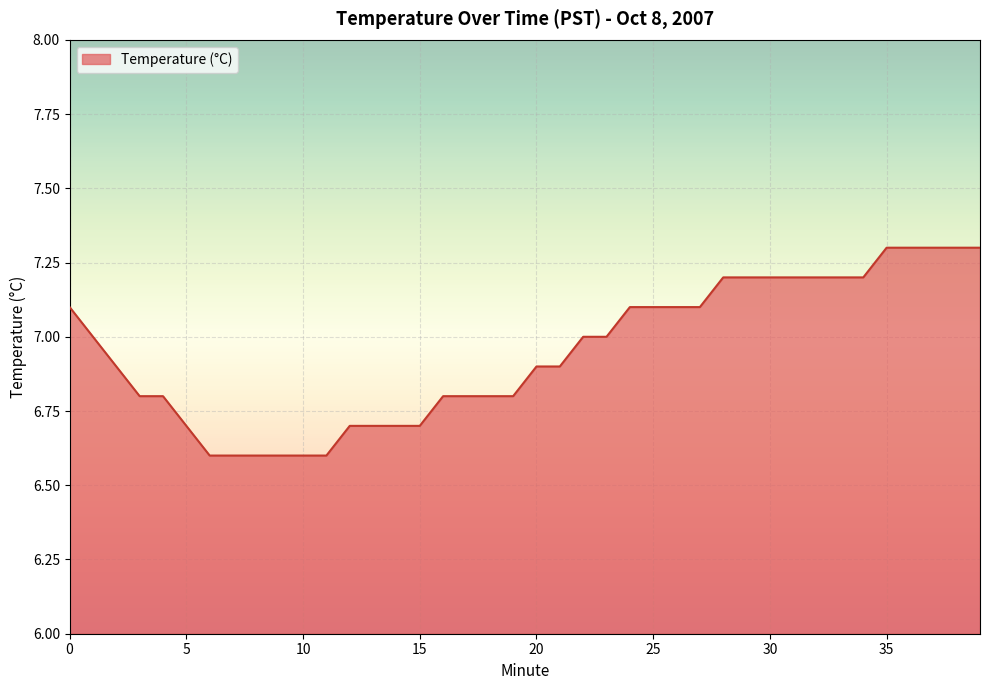

Does the chart have visible grid lines?

Yes